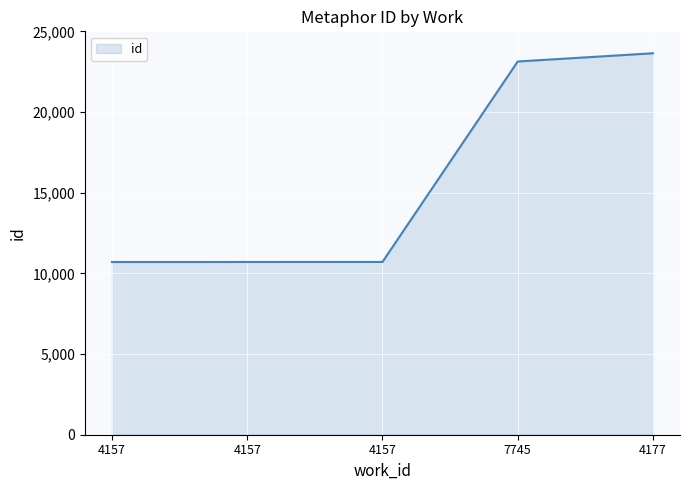

Reading left to right, extract all data points from this chart.

4157=10703	4157=10705	4157=10707	7745=23130	4177=23640